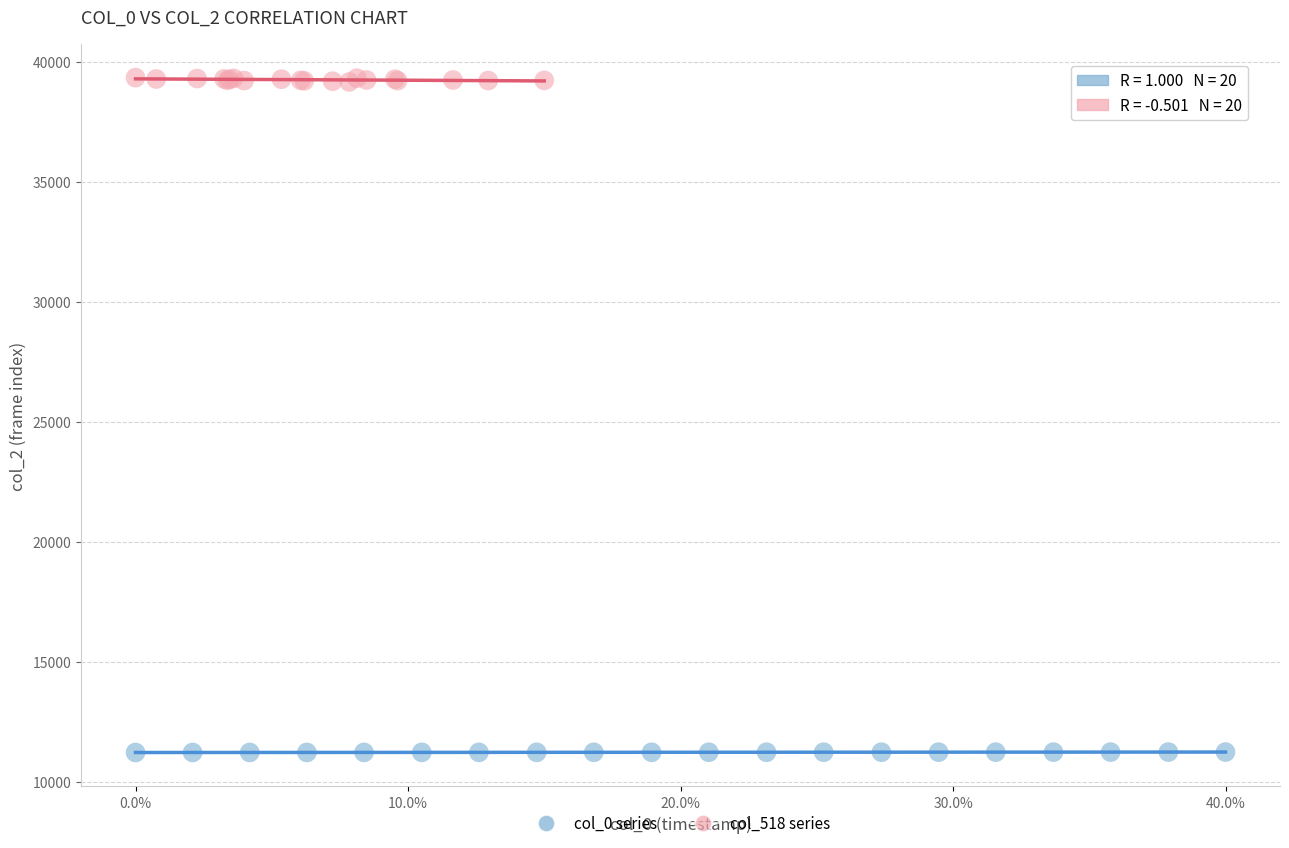

Which series contains the highest Y value?

col_518 series